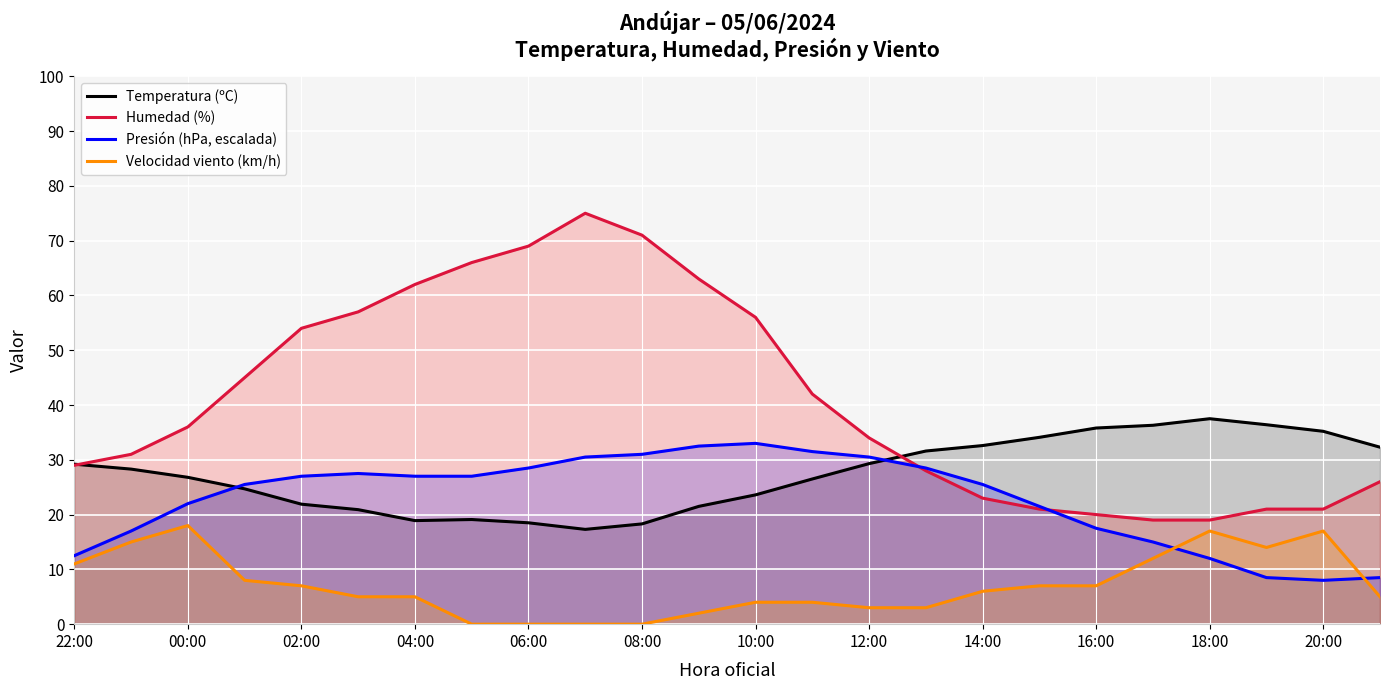

Rank the series at 17 from highest to lowest value.

Temperatura (ºC), Presión (hPa, escalada), Humedad (%), Velocidad viento (km/h)